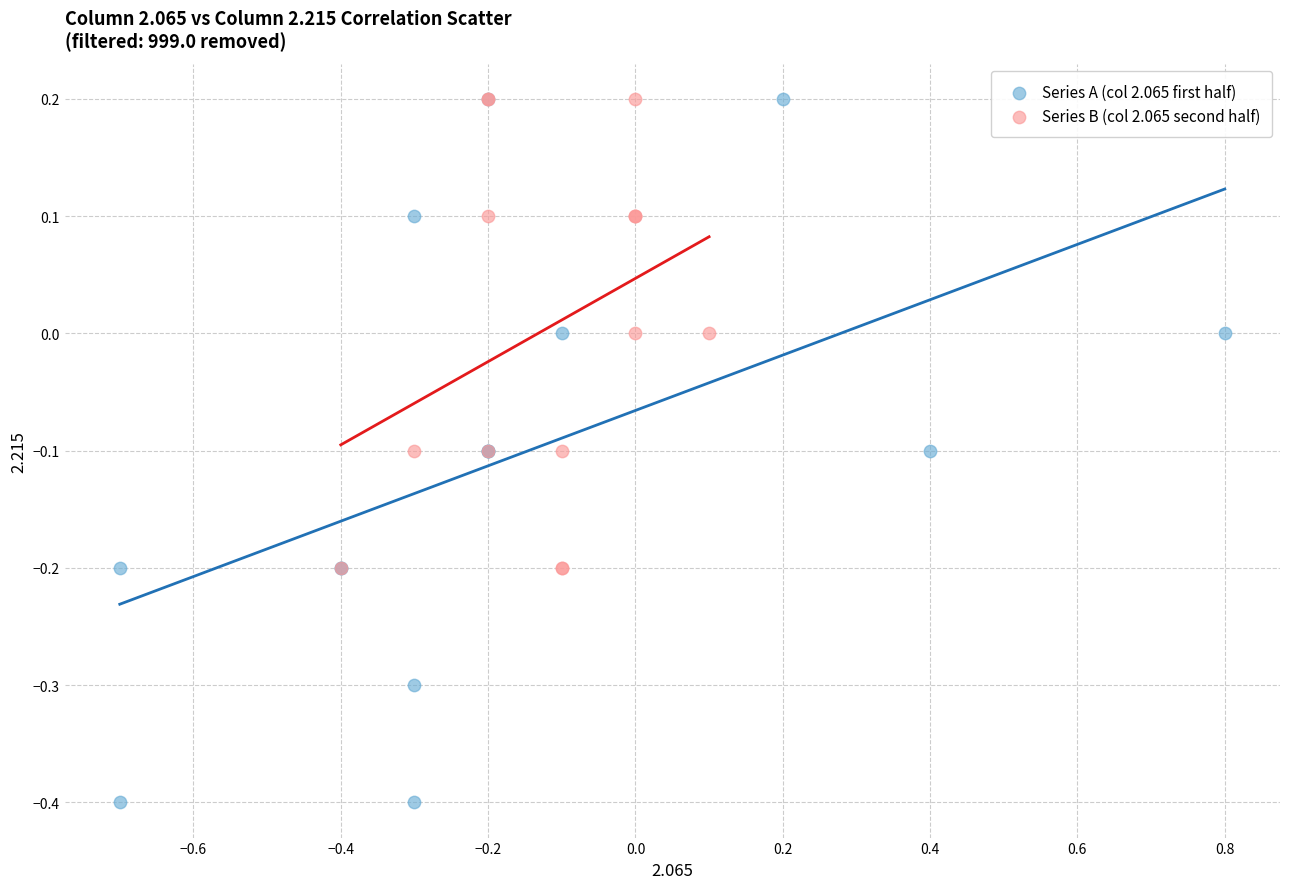

Which series has the largest Y range (max minus min)?

Series A (col 2.065 first half)